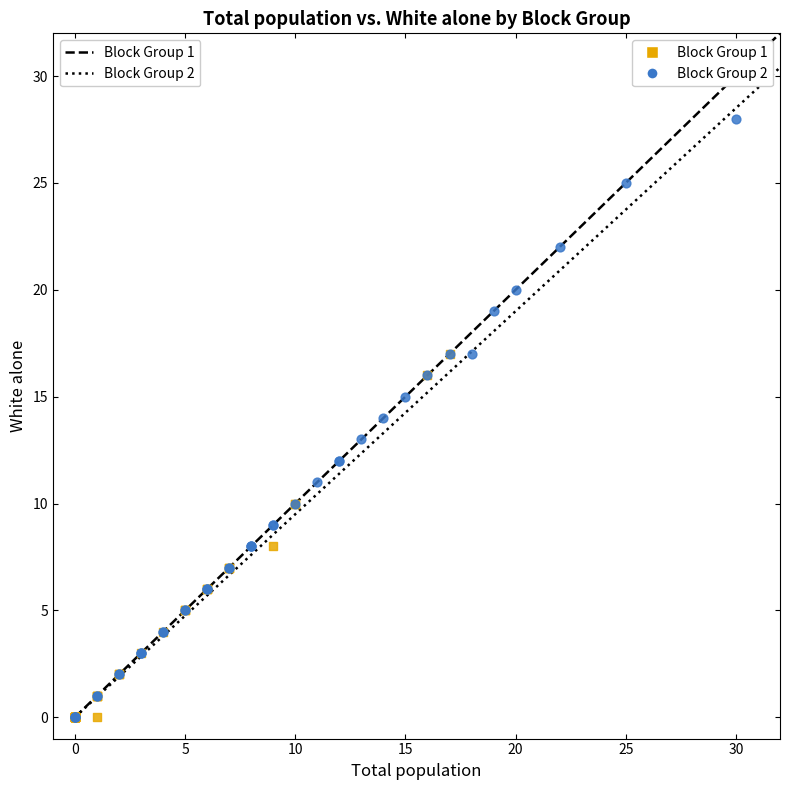

Which series reaches the maximum Y coordinate?

Block Group 2